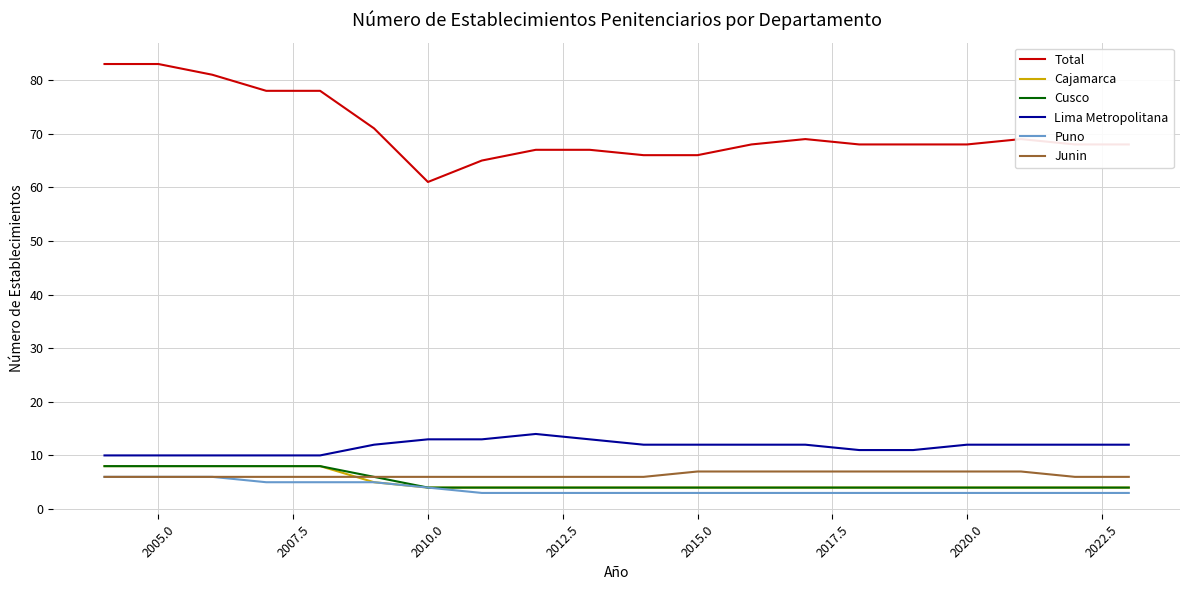

What is the lowest value of the Junin series?

6